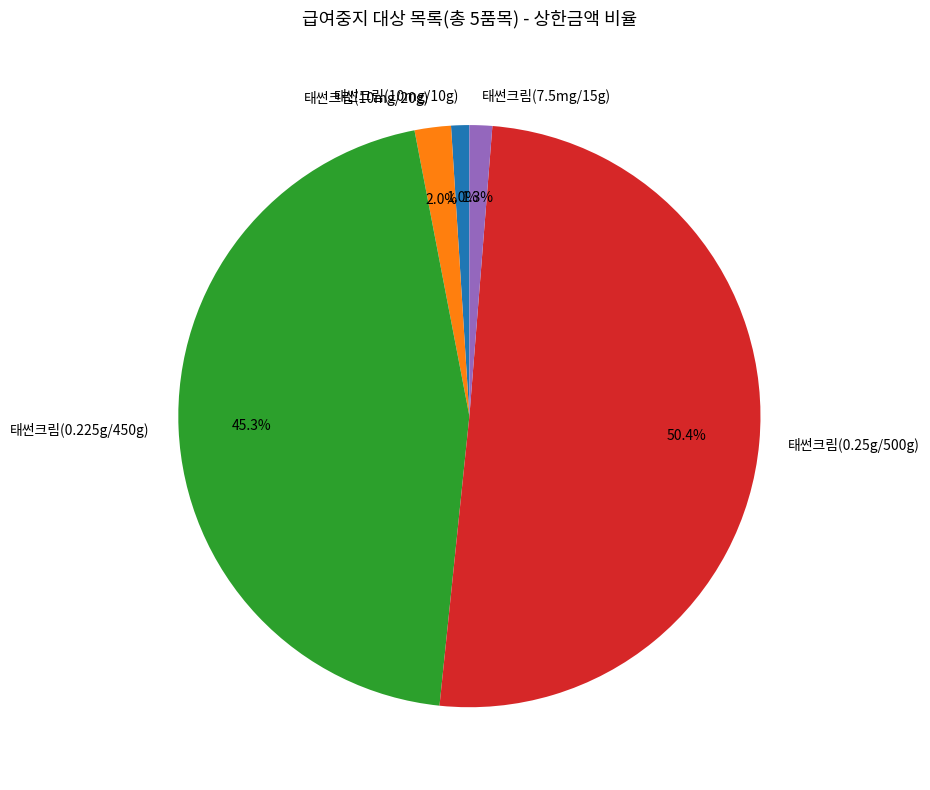

To the nearest percent, what percentage of the pie is 태썬크림(0.225g/450g)?

45%